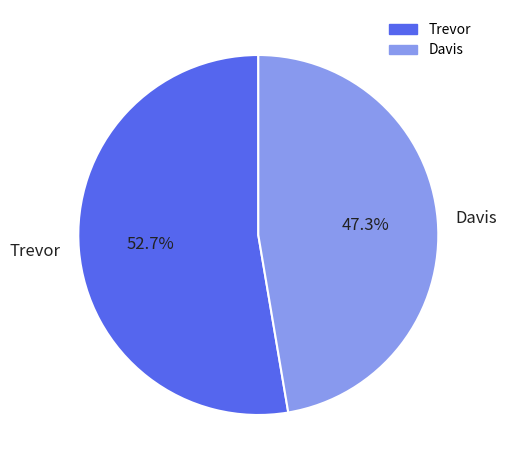

What is the total percentage of Trevor and Davis?

100.0%